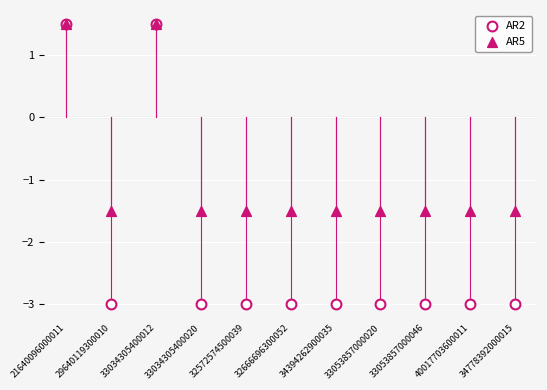

What are all the series names shown in the legend?

AR2, AR5